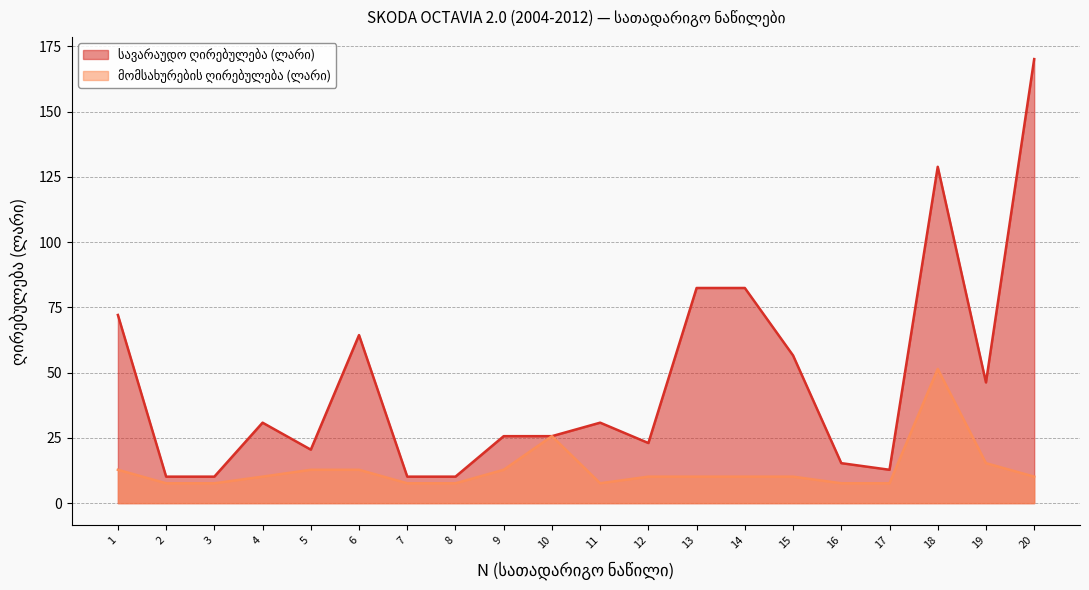

Reading left to right, extract all data points from this chart.

სავარაუდო ღირებულება (ლარი): 1=72.1	2=10.2	3=10.2	4=30.8	5=20.5	6=64.4	7=10.2	8=10.2	9=25.7	10=25.7	11=30.8	12=23.0	13=82.4	14=82.4	15=56.6	16=15.3	17=12.8	18=128.9	19=46.2	20=170.1
მომსახურების ღირებულება (ლარი): 1=12.8	2=7.6	3=7.6	4=10.2	5=12.8	6=12.8	7=7.6	8=7.6	9=12.8	10=25.7	11=7.6	12=10.2	13=10.2	14=10.2	15=10.2	16=7.6	17=7.6	18=51.4	19=15.3	20=10.2